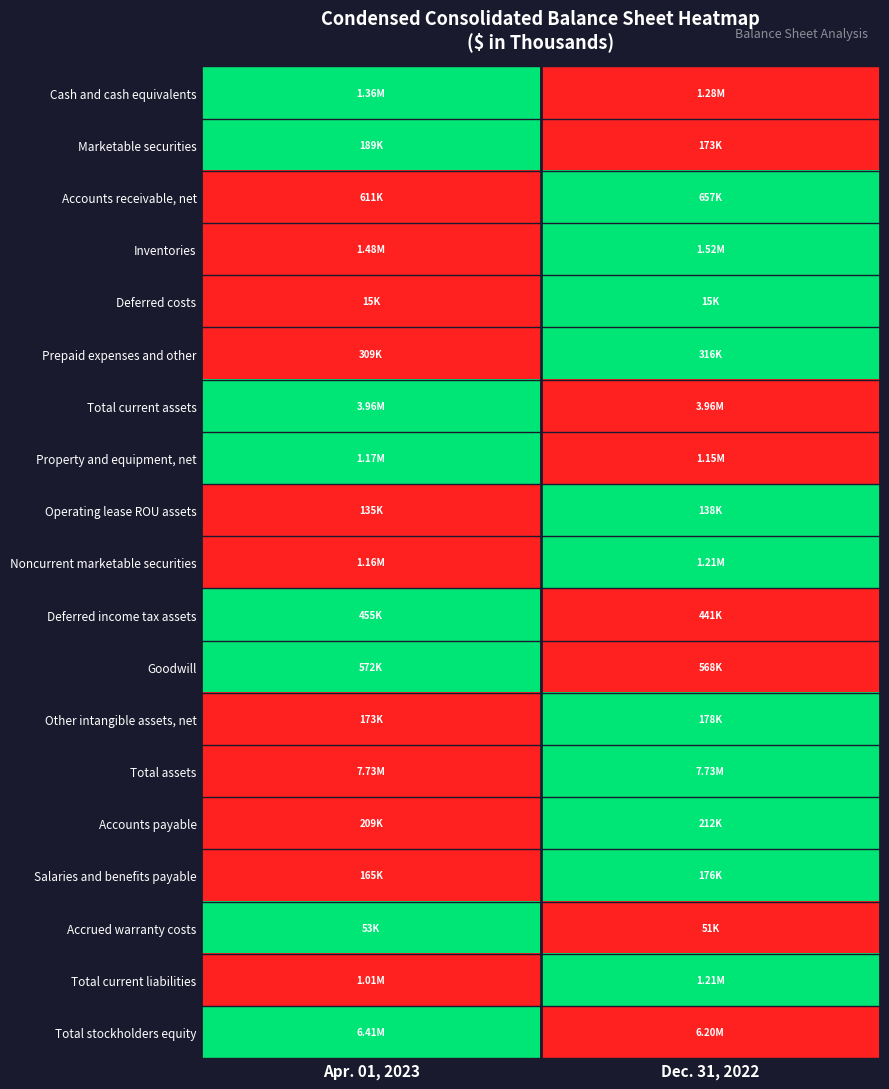

At how many categories does at least one series exceed 0?

2